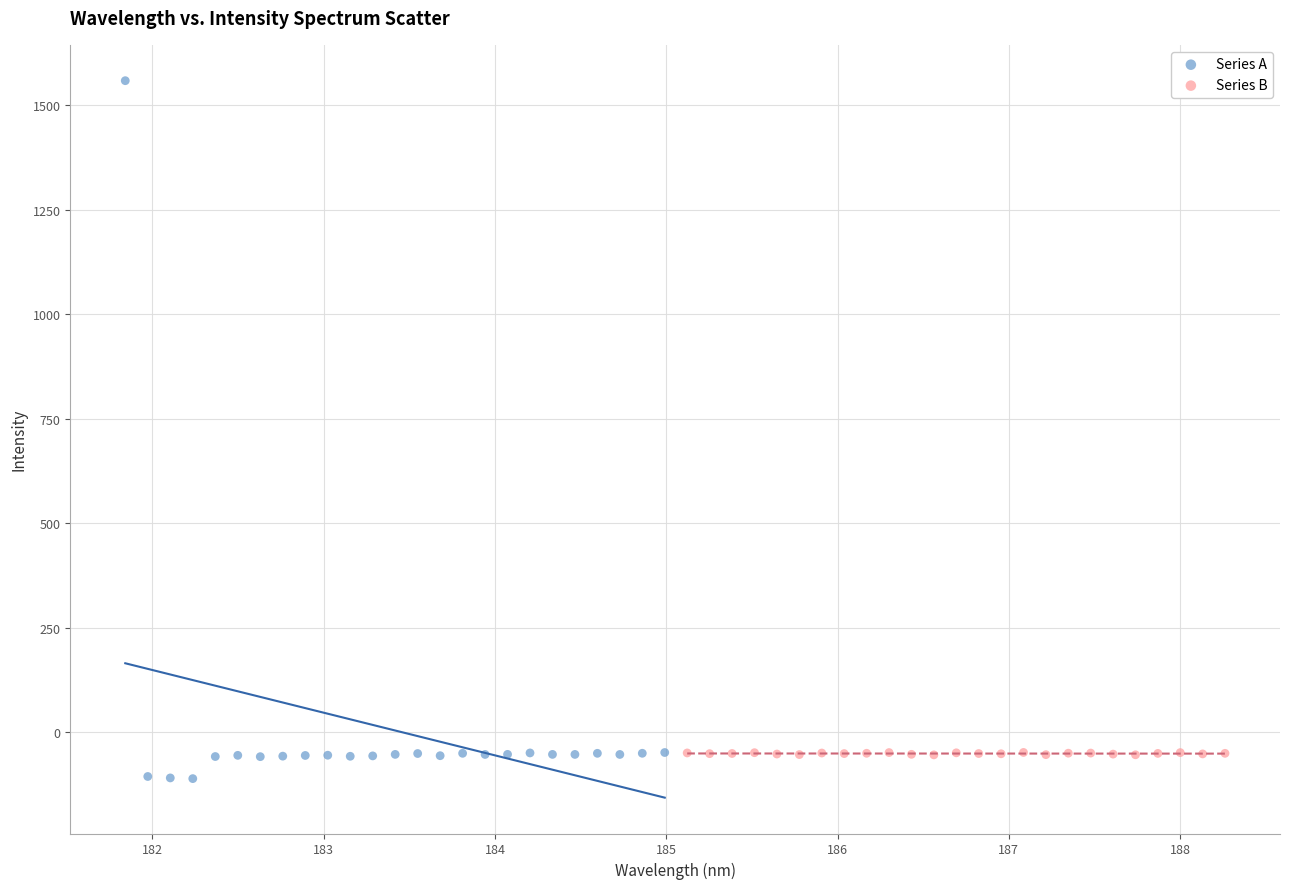

Which series contains the highest Y value?

Series A